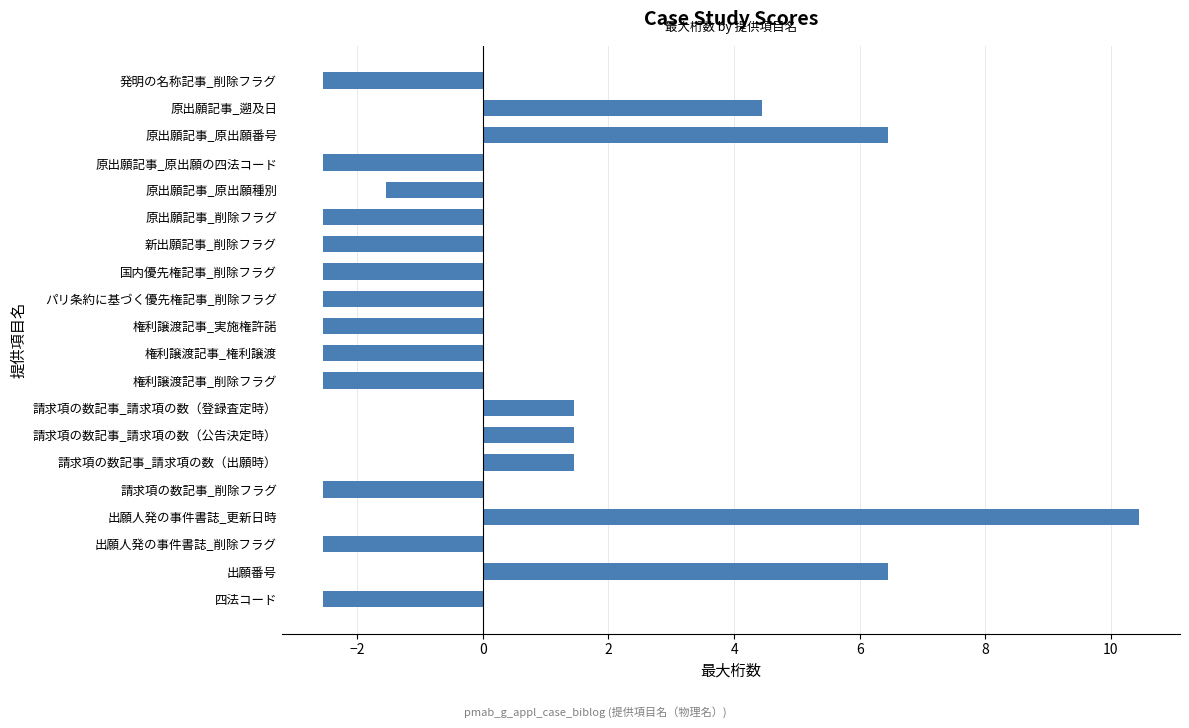

The value at 原出願記事_原出願の四法コード is -2.5. True or false?

True